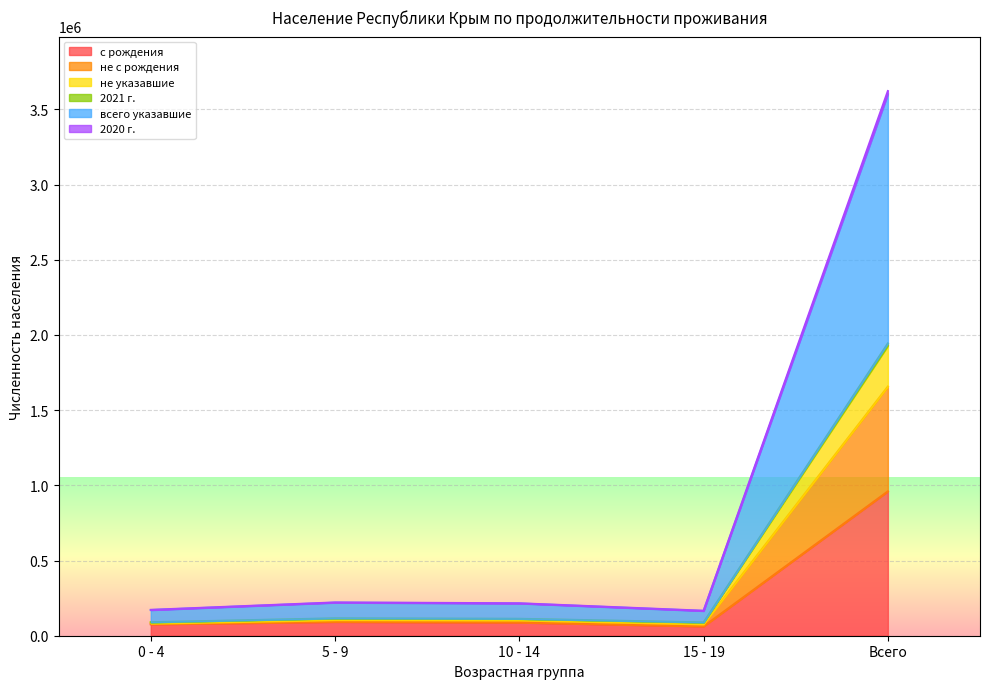

The value of 2021 г. at 0 - 4 is 224948. True or false?

False